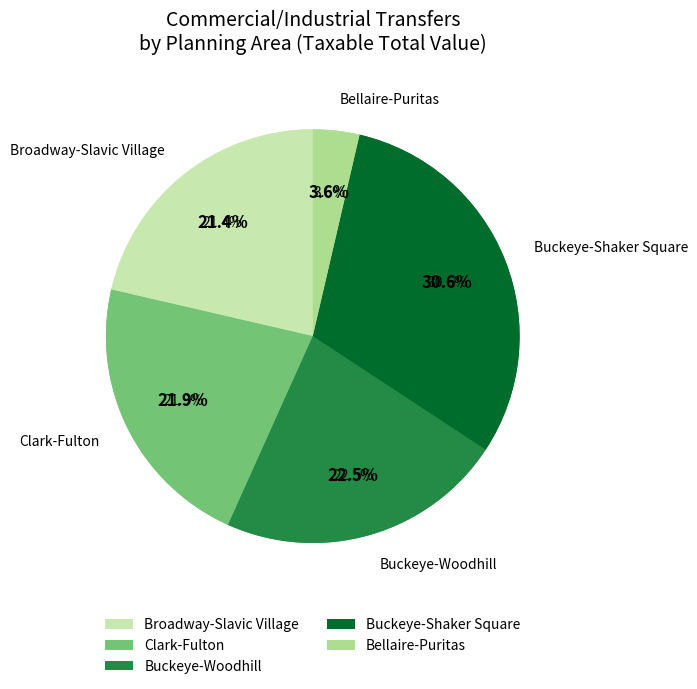

Which category has the smallest portion of the pie?

W 25 ST (Hispanic)